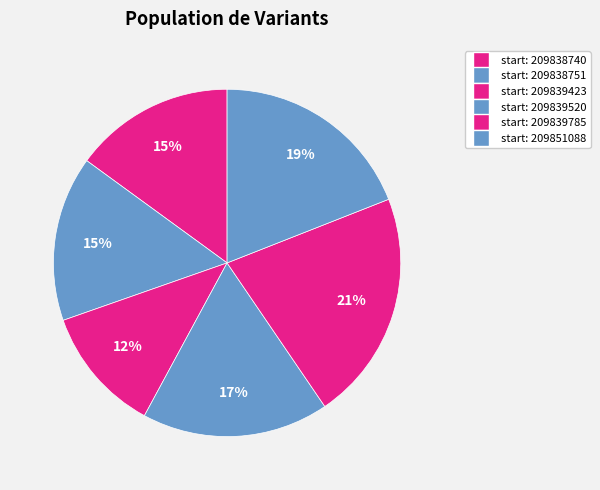

How many slices are in this pie chart?

6